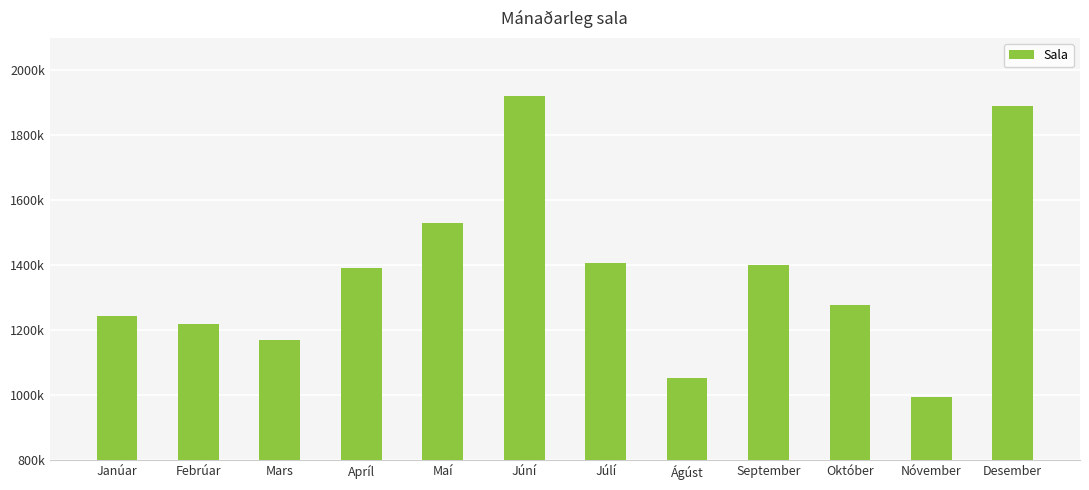

Reading right to left, what are all the values shown in this chart?

Desember=1889029	Nóvember=993258	Október=1276418	September=1400816	Ágúst=1053018	Júlí=1408114	Júní=1922617	Maí=1530531	Apríl=1392033	Mars=1168848	Febrúar=1218776	Janúar=1242771